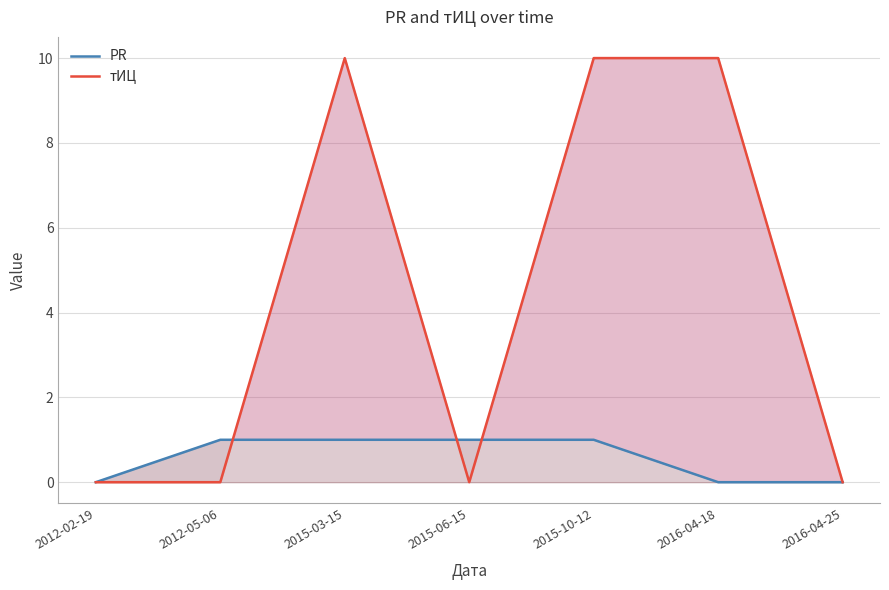

Between 2015-06-15 and 2016-04-18, which series saw the biggest shift?

тИЦ